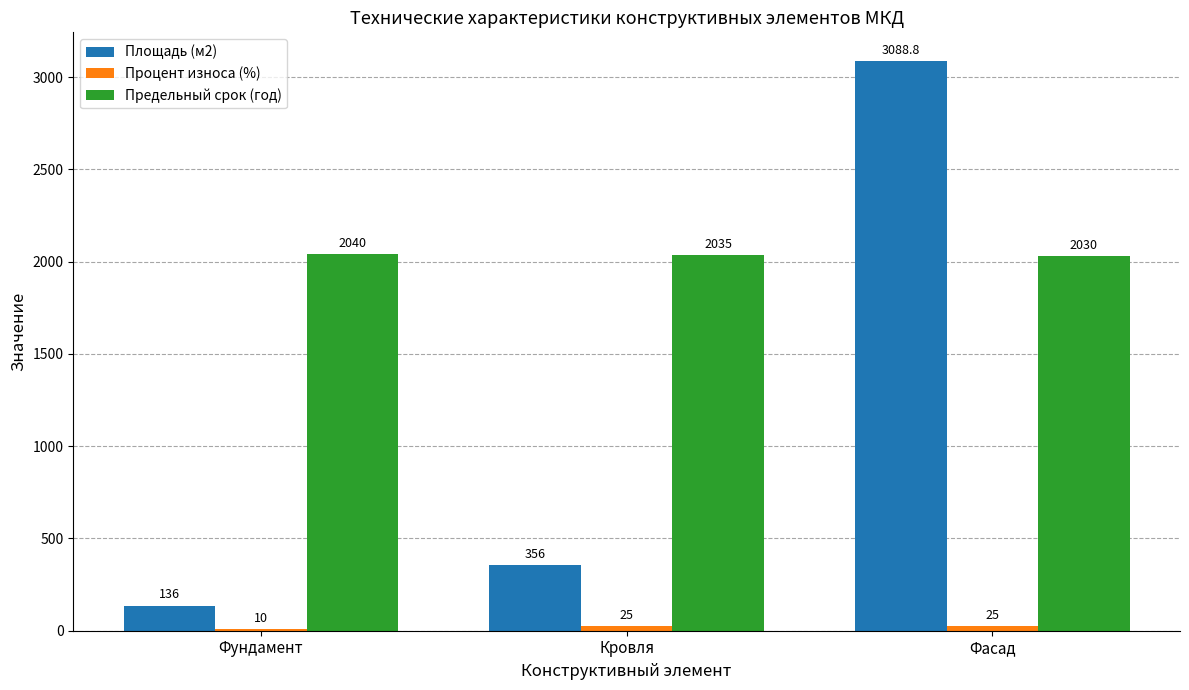

What is the sum of all Предельный срок (год) values?

6105.0